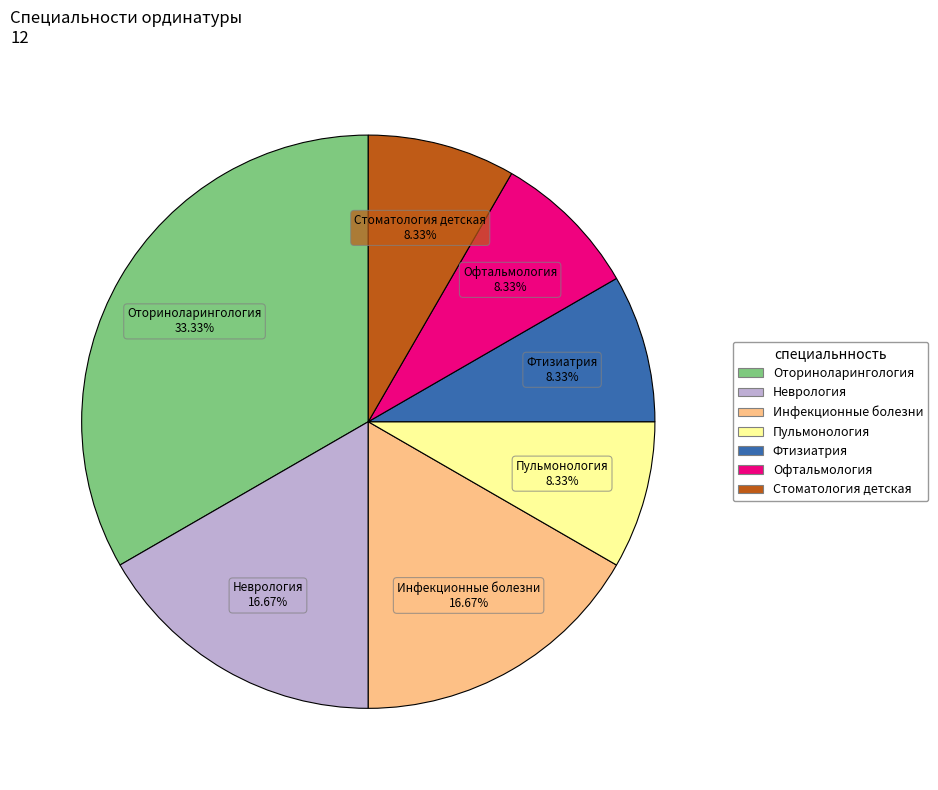

How many segments does this pie chart have?

7